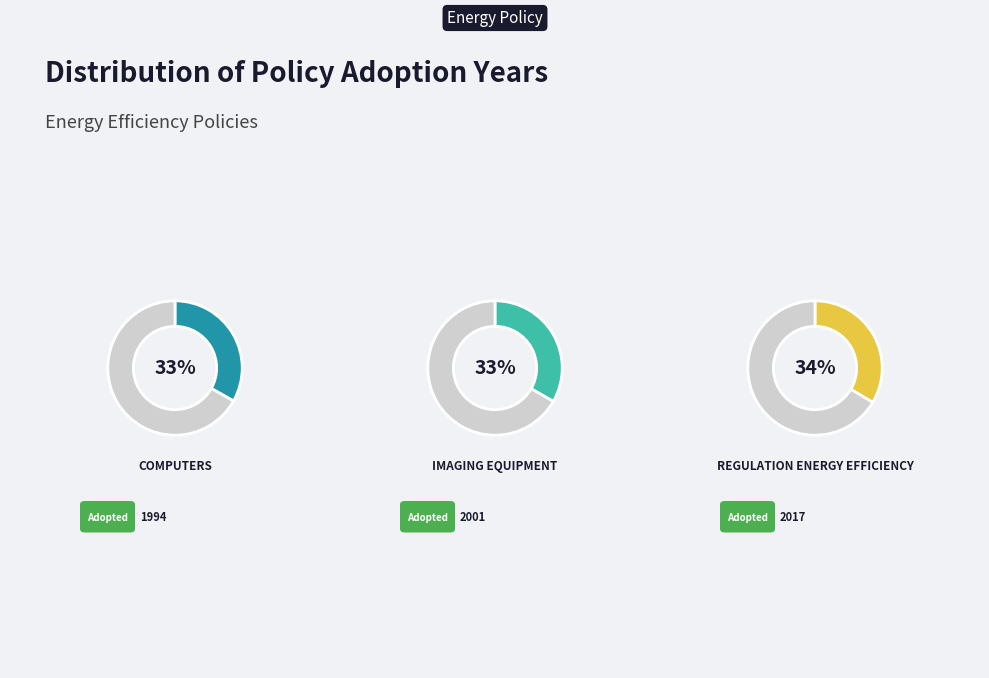

Rank the categories by value from lowest to highest.

ENERGY STAR Computers, ENERGY STAR Imaging Equipment, Regulation Energy Efficiency (Switzerland)